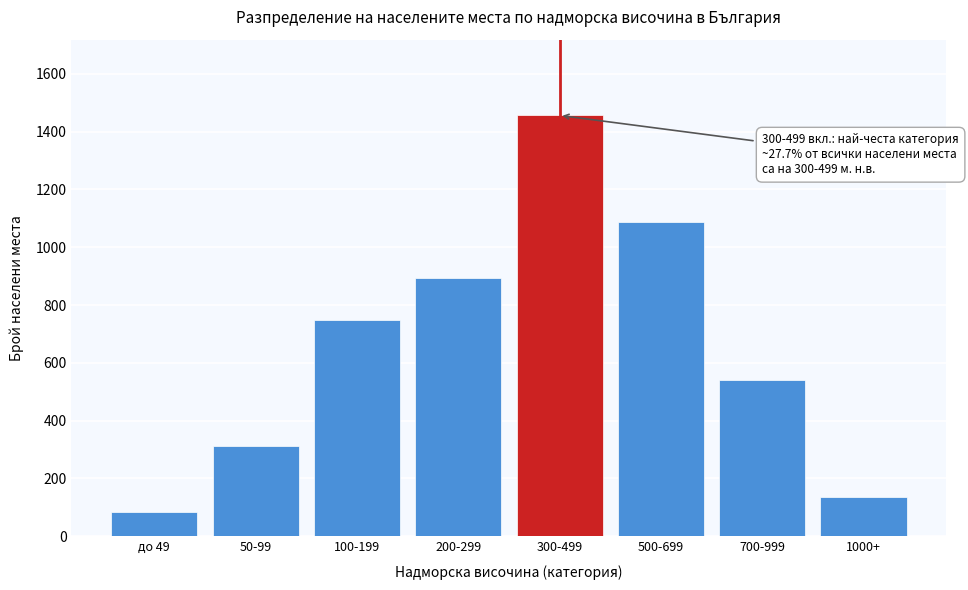

Reading left to right, list all the values displayed in this chart.

85	312	748	892	1456	1087	542	137